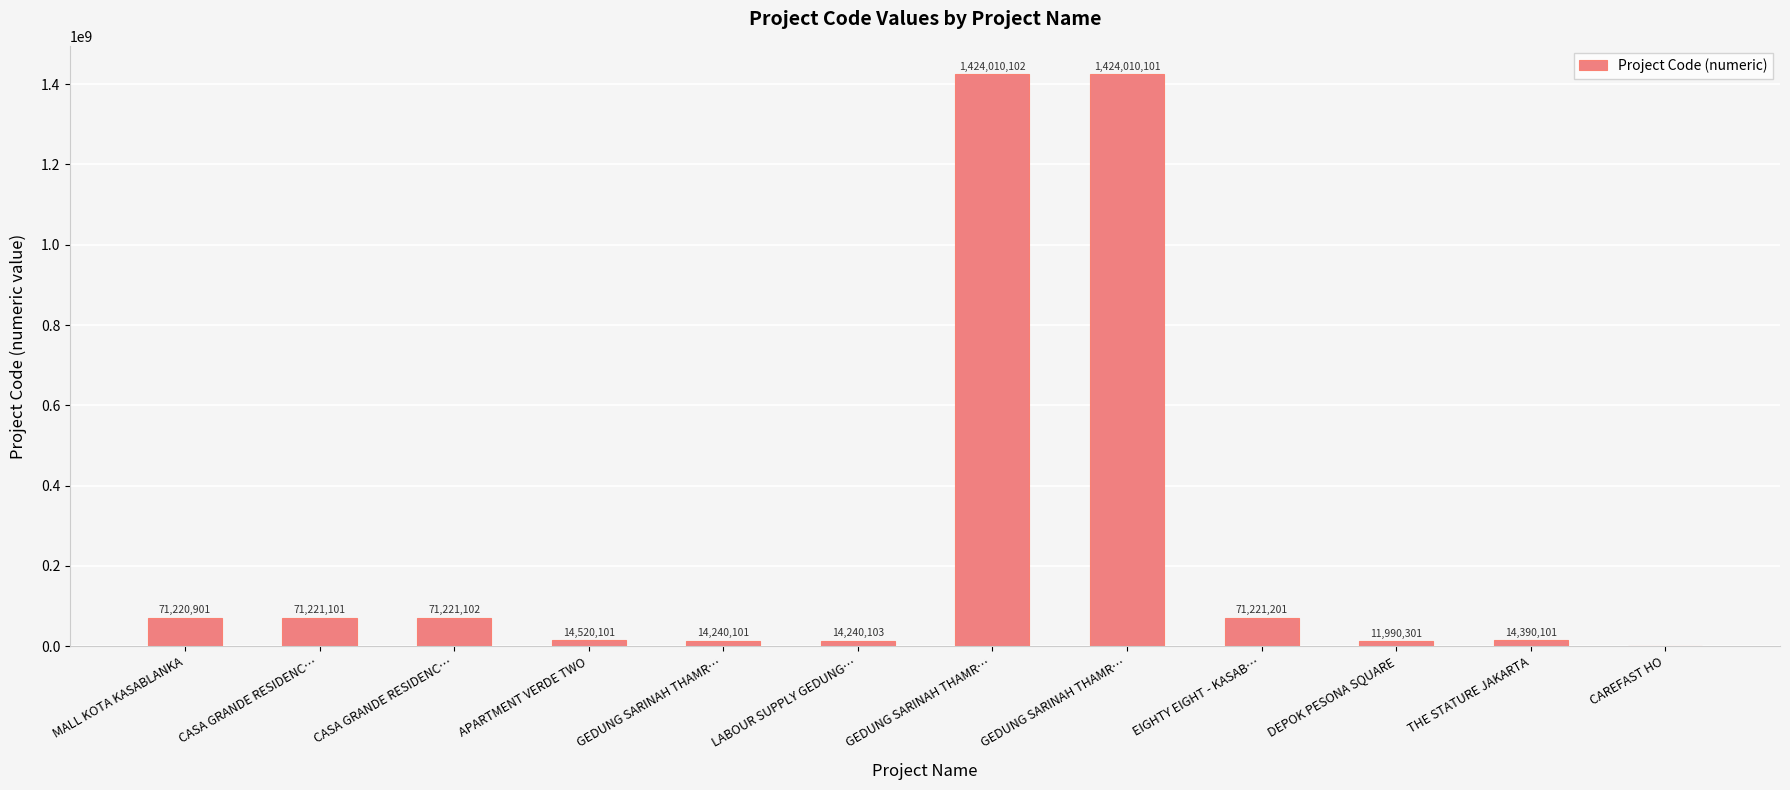

Are the bars horizontal?

No